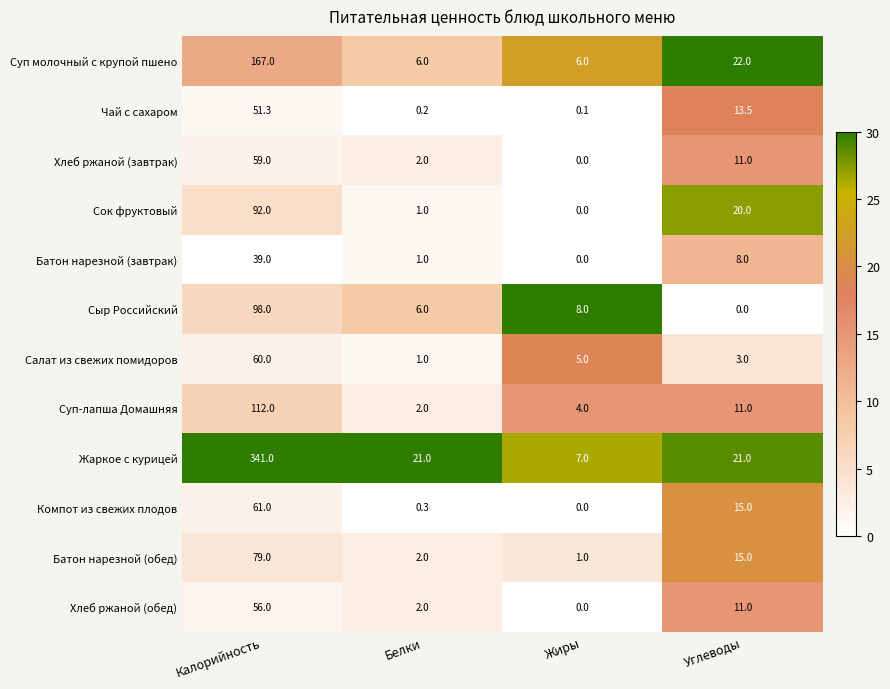

At which category does the chart reach its peak across all series?

Калорийность